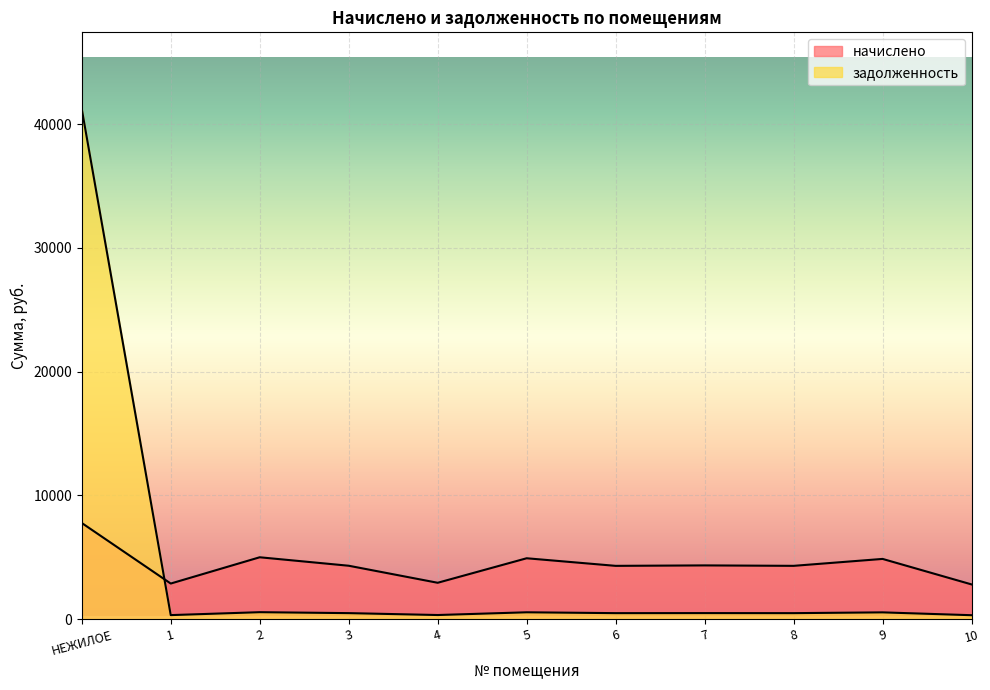

Where is the first local minimum for начислено?

1